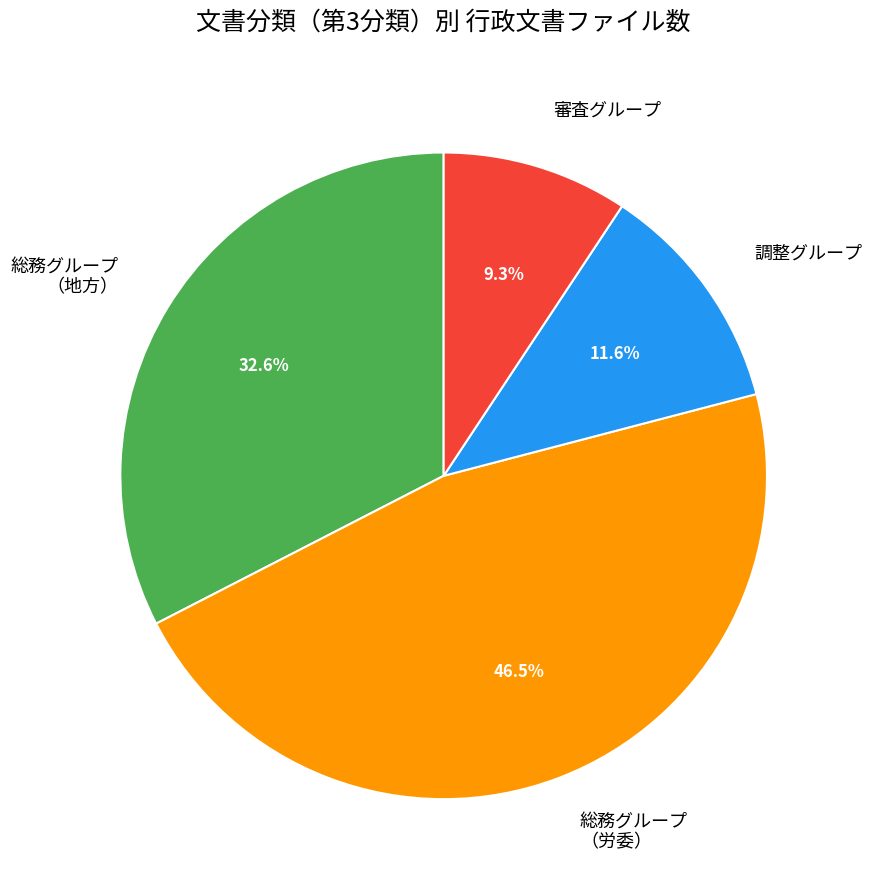

To the nearest percent, what is the difference between the largest and smallest slice percentages?

37%